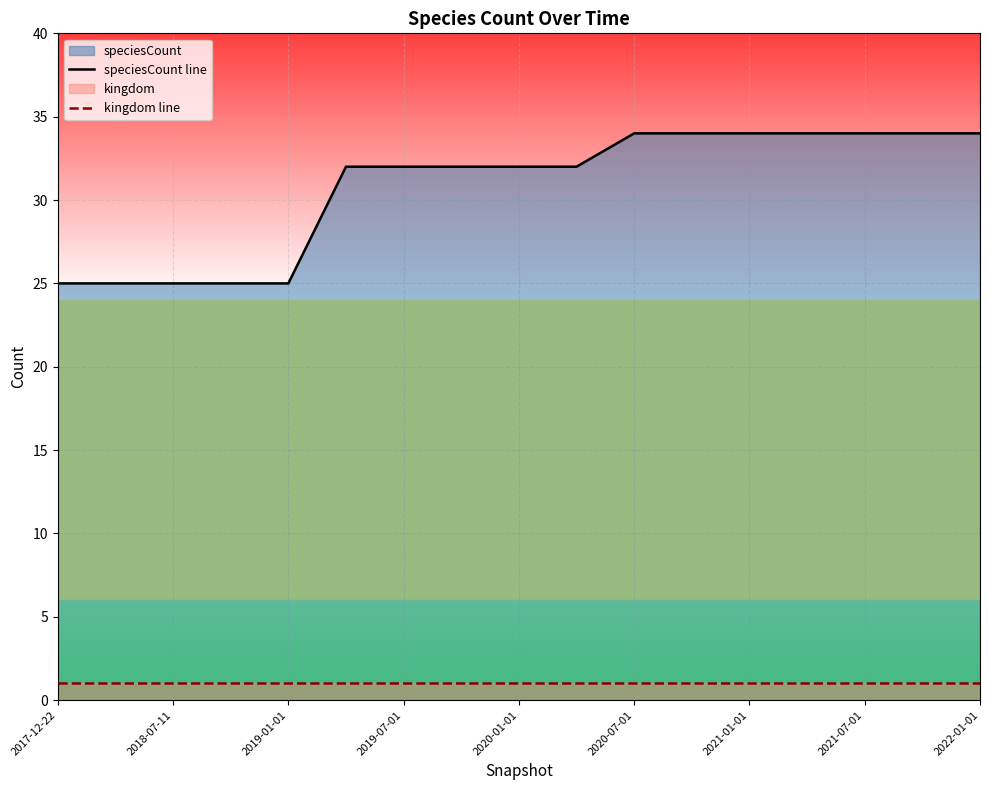

True or false: kingdom line and speciesCount line cross at least once.

False